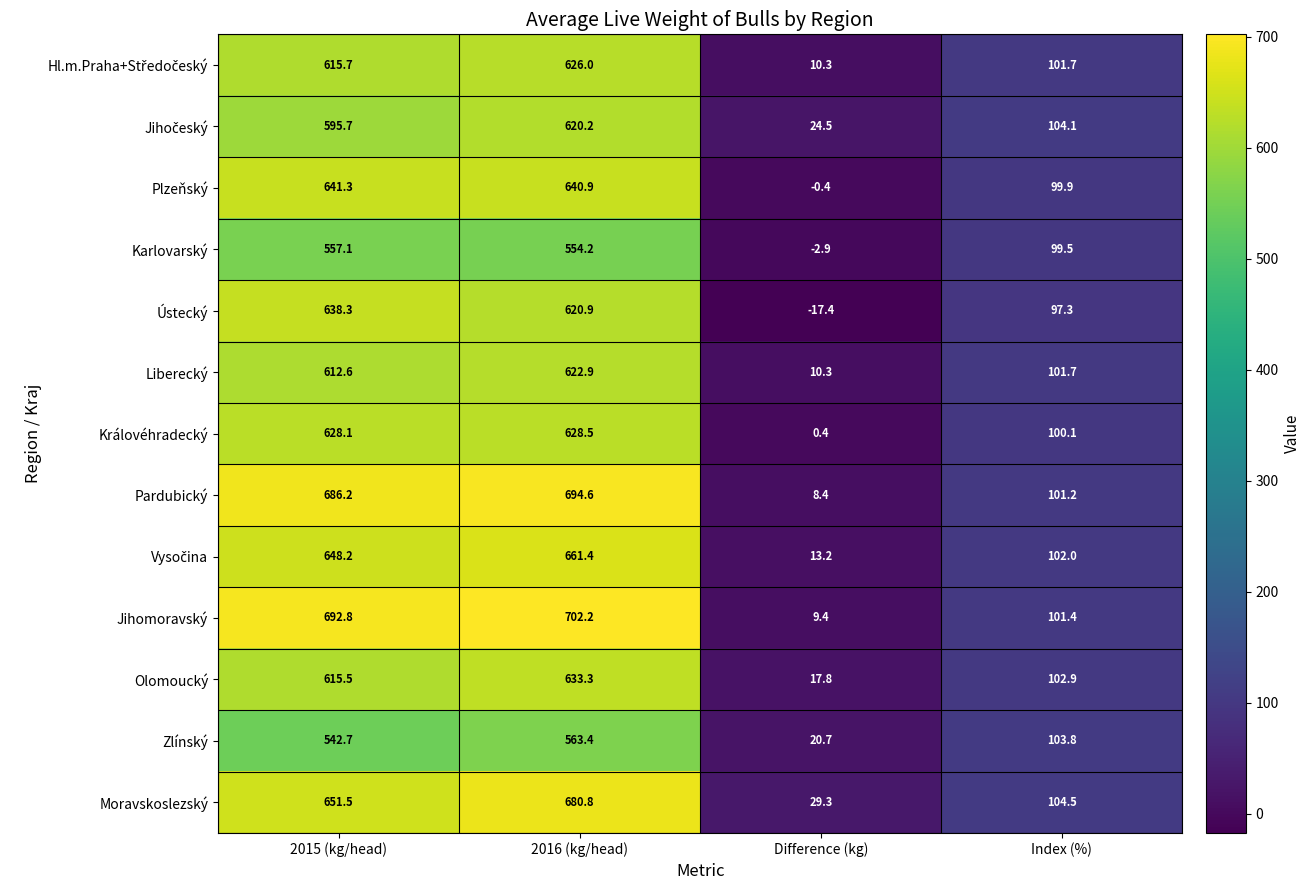

How many categories are shown in the chart?

4